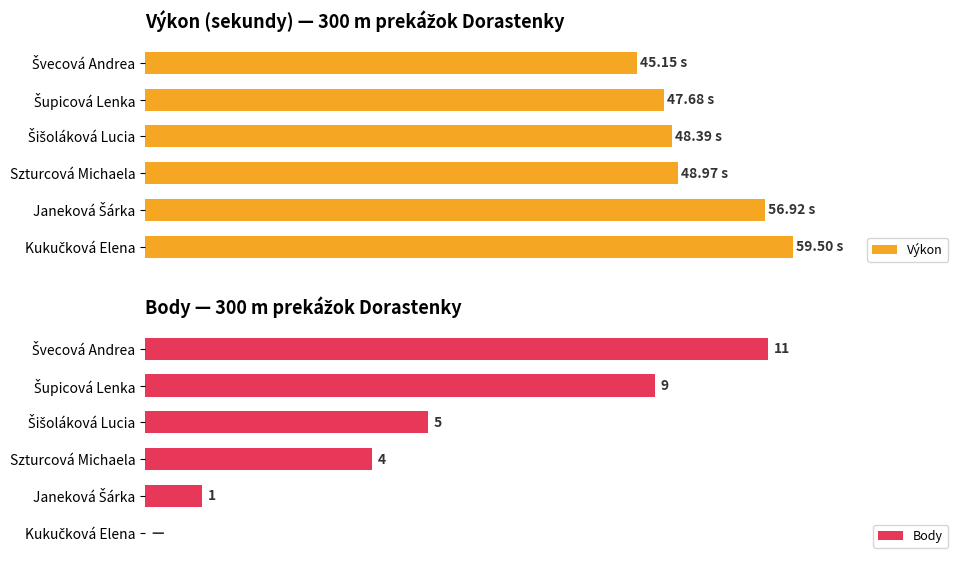

How many bars are there in total?

12